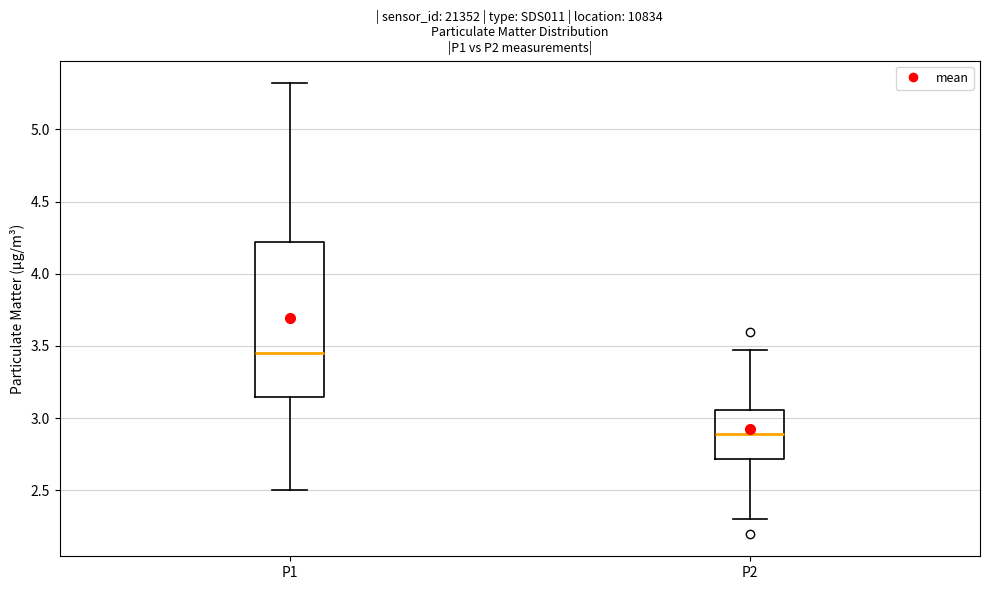

Reading left to right, transcribe this box plot: for each box, give where its median line is, the range the box spans, and where its two whiskers end, as read against the y-axis. The values are not printed on the chart, so give them approximately, as read against the axis.

P1: median 3.45, box 3.15 to 4.20, whiskers 2.50 to 5.30
P2: median 2.90, box 2.70 to 3.05, whiskers 2.30 to 3.45